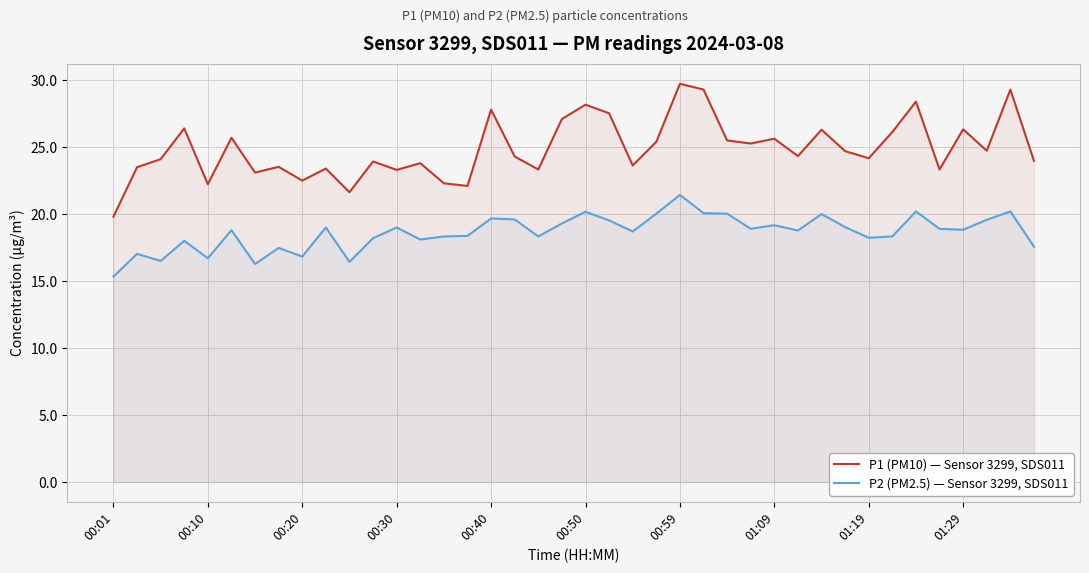

What is the value of the P1 (PM10) — Sensor 3299, SDS011 point at the 12th from the left?

23.9